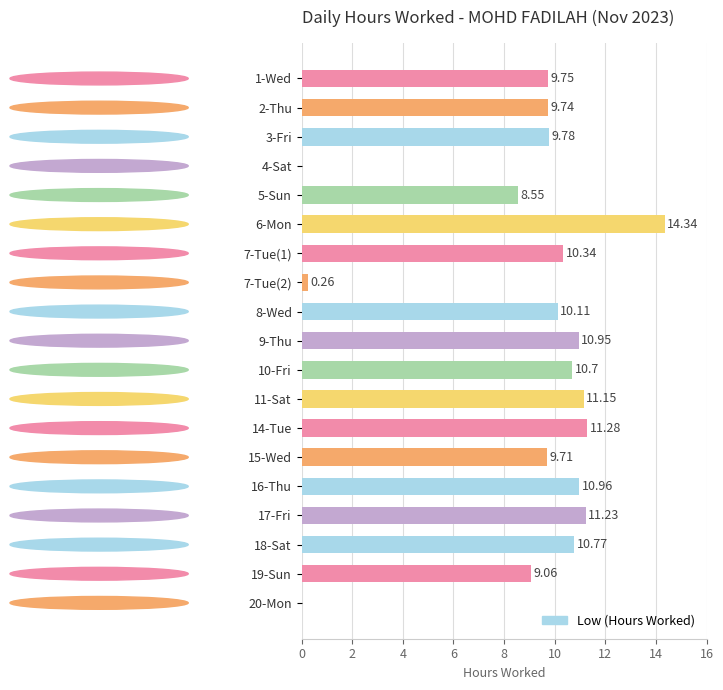

What is the change in value from 4-Sat to 8-Wed?

+10.1